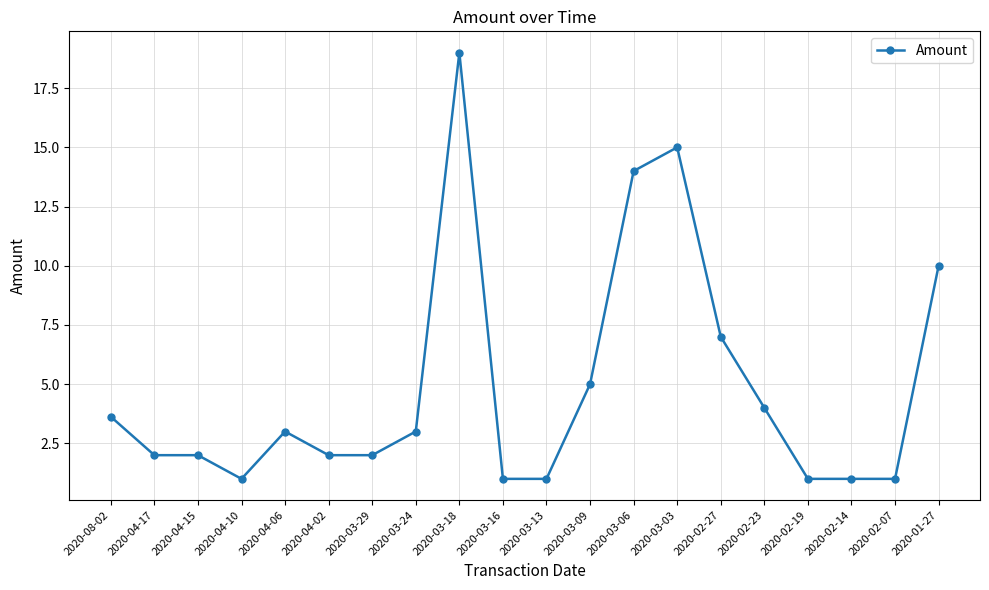

How many values are below 3?

10